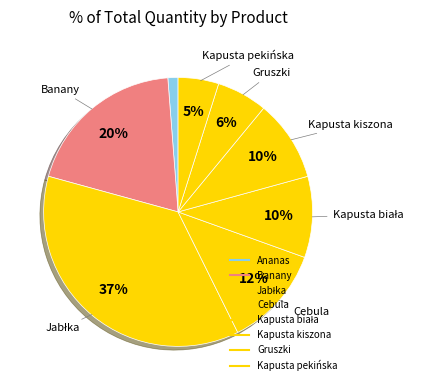

Is there a majority slice in this chart?

No